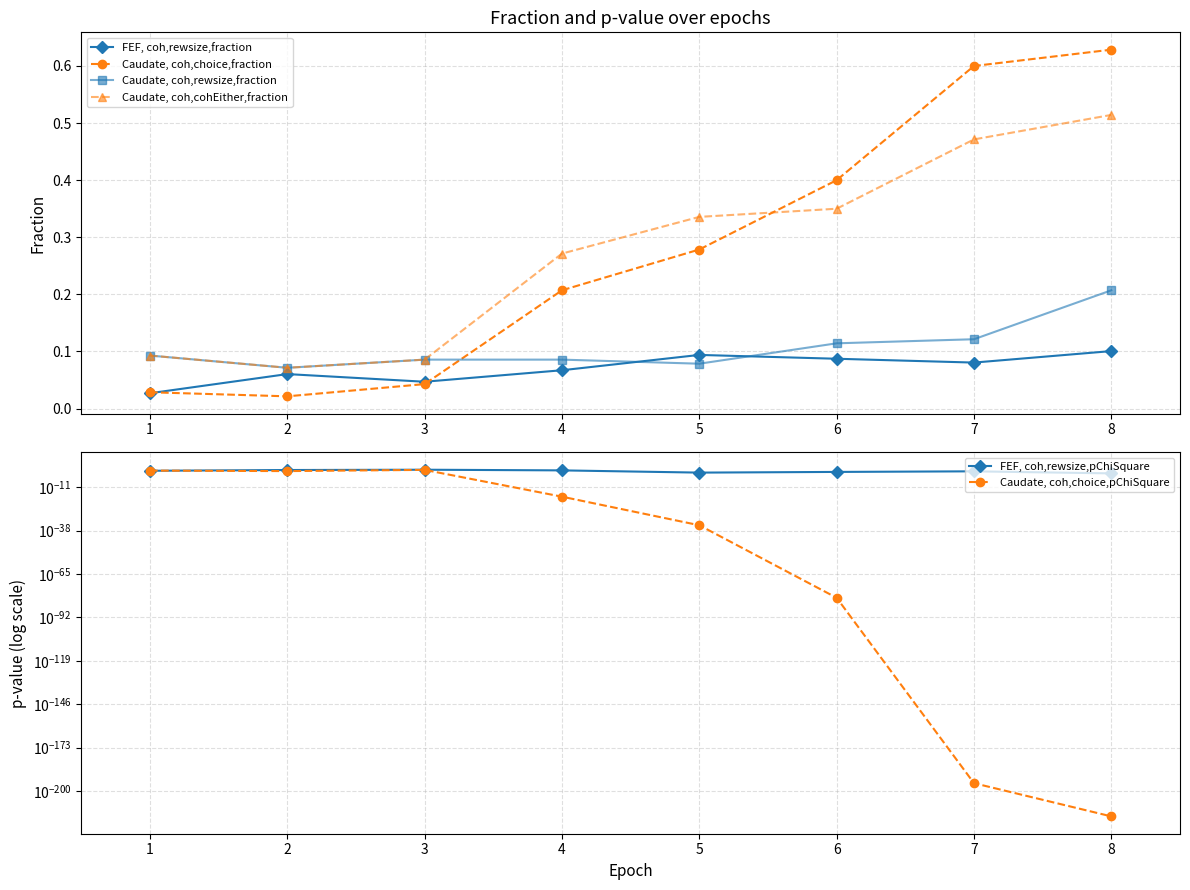

True or false: FEF, coh,rewsize,fraction and Caudate, coh,cohEither,fraction cross at least once.

False